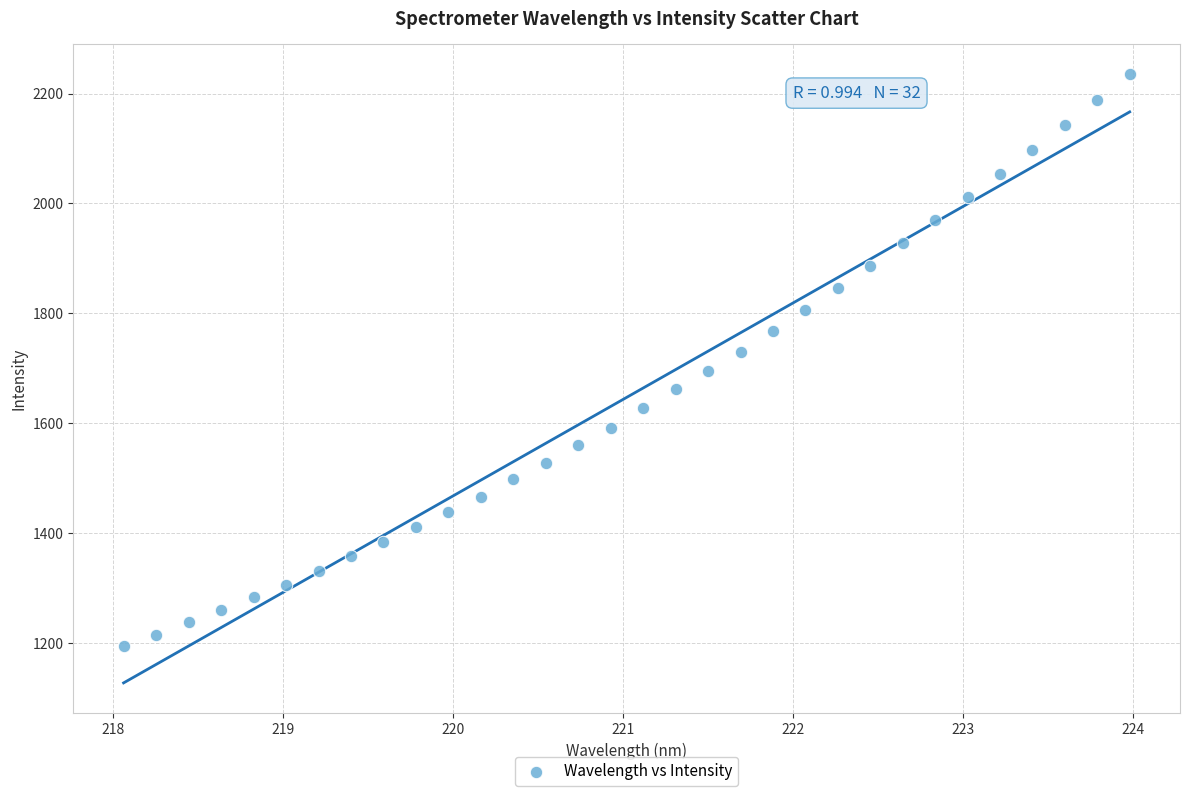

What is the range of Y values (max minus min)?

1040.1